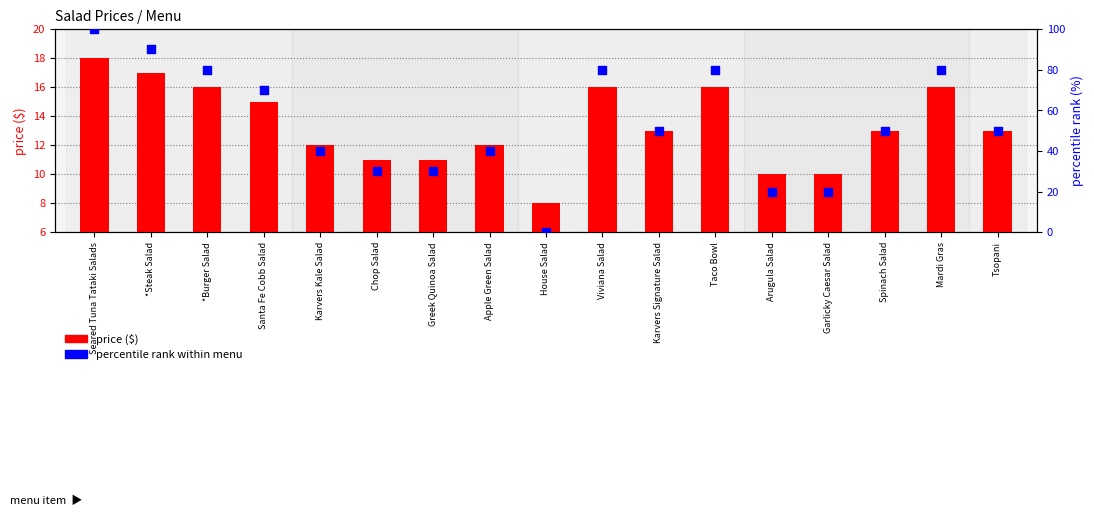

Which series has the widest spread of Y values?

percentile rank within menu